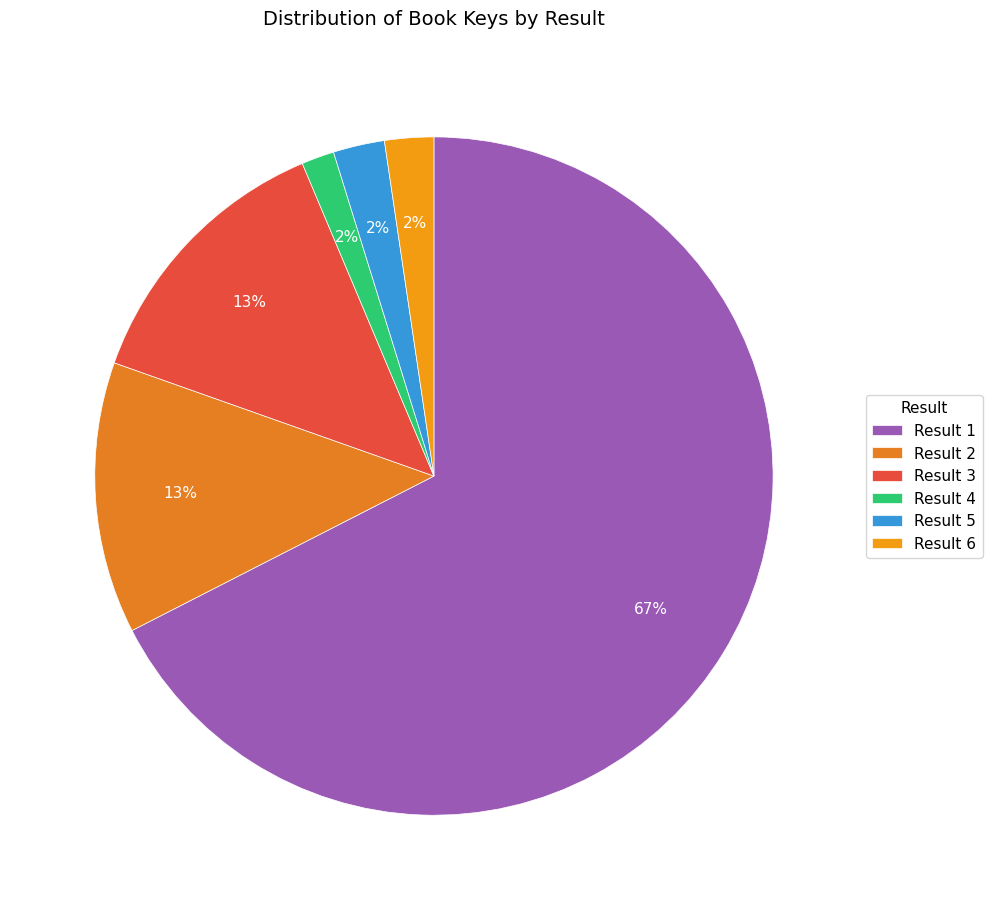

How many slices are in this pie chart?

6